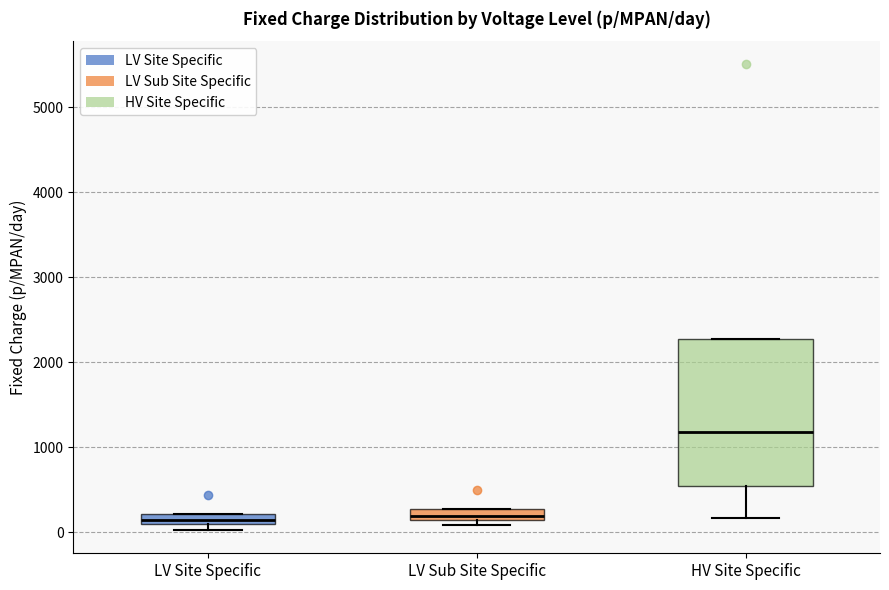

Comparing the boxes themselves (not the whiskers), which one is the tallest?

HV Site Specific